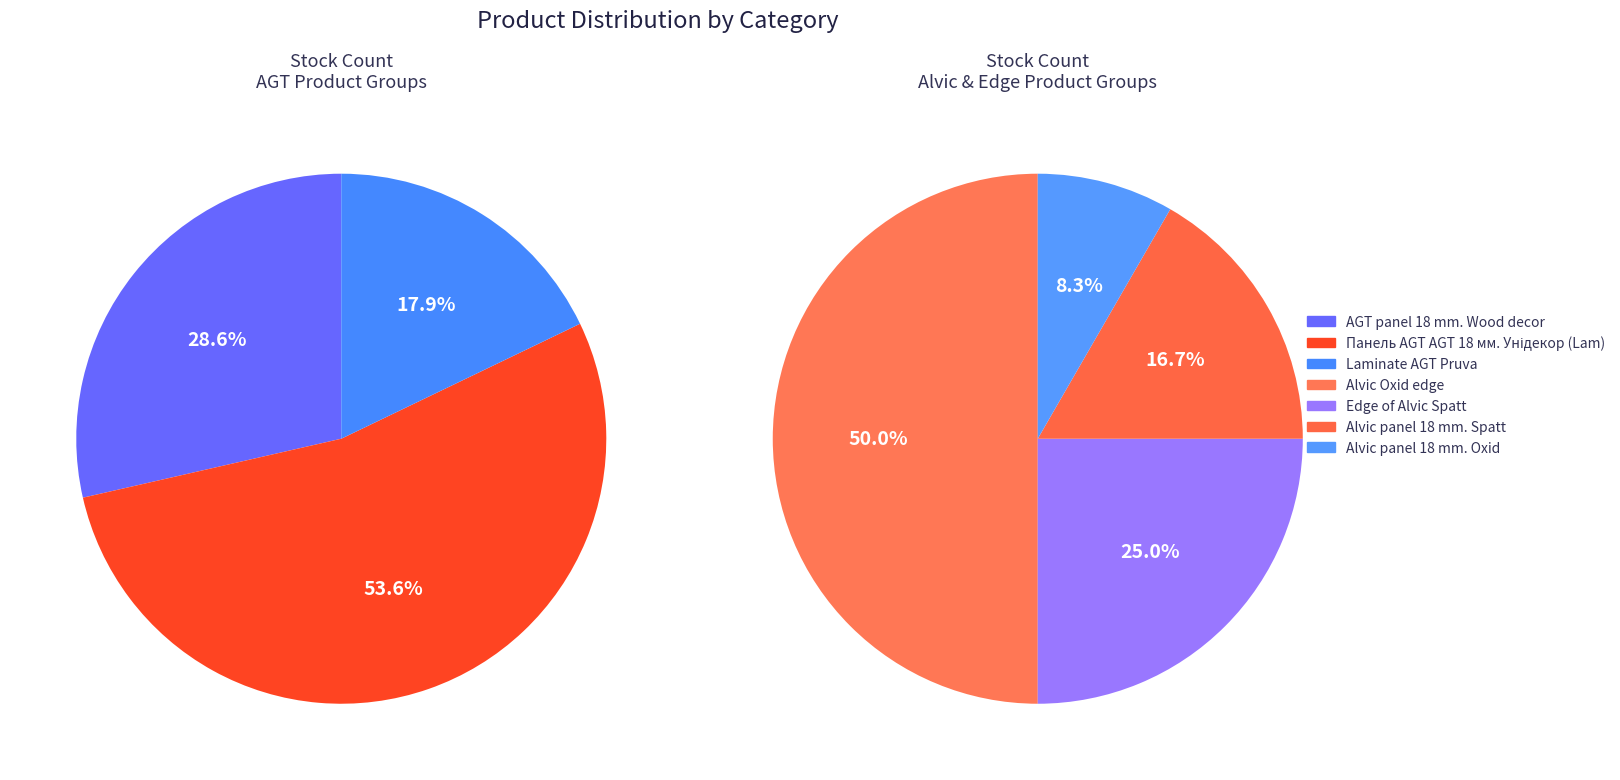

Does Alvic panel 18 mm. Oxid account for over 50% of the chart?

No